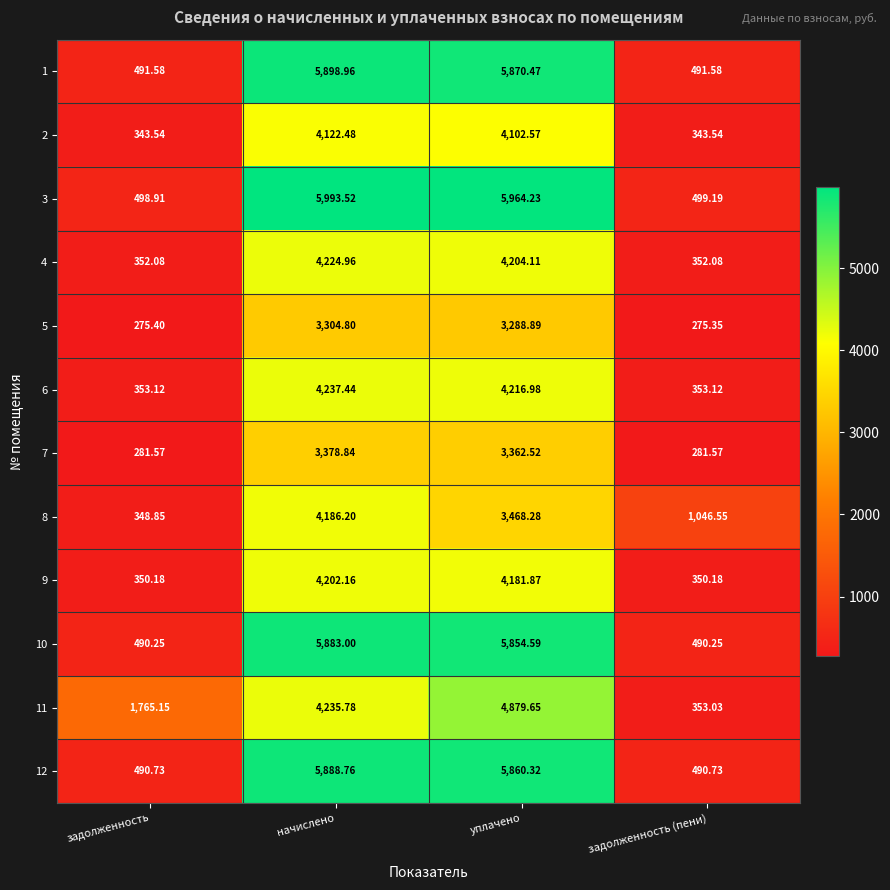

At which category is the sum across all series the highest?

начислено